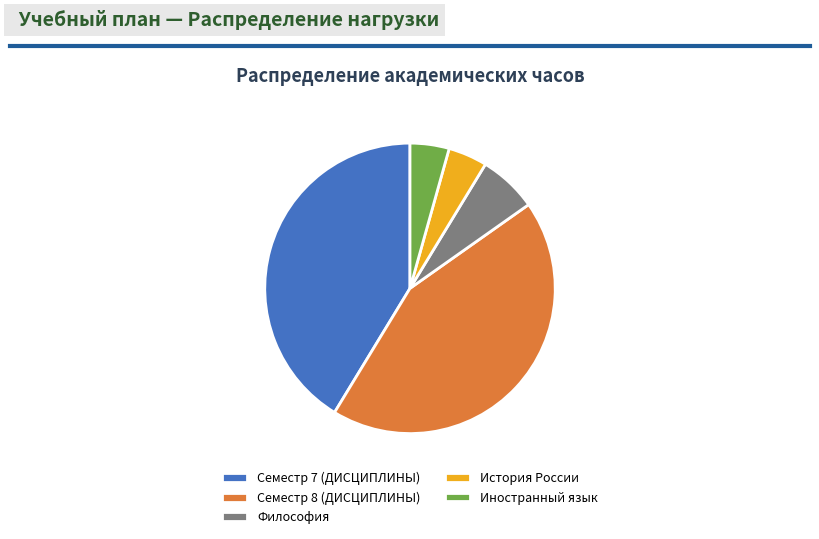

What is the ratio of the value at Семестр 7 (ДИСЦИПЛИНЫ) to the value at История России?

9.5